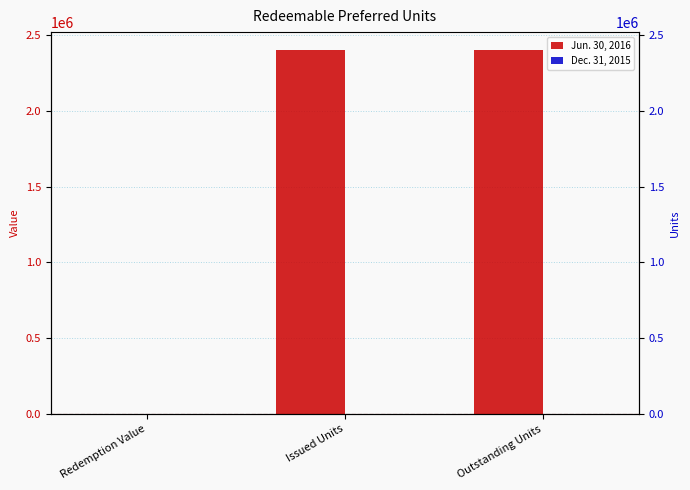

How many positive values does the Dec. 31, 2015 series have?

1